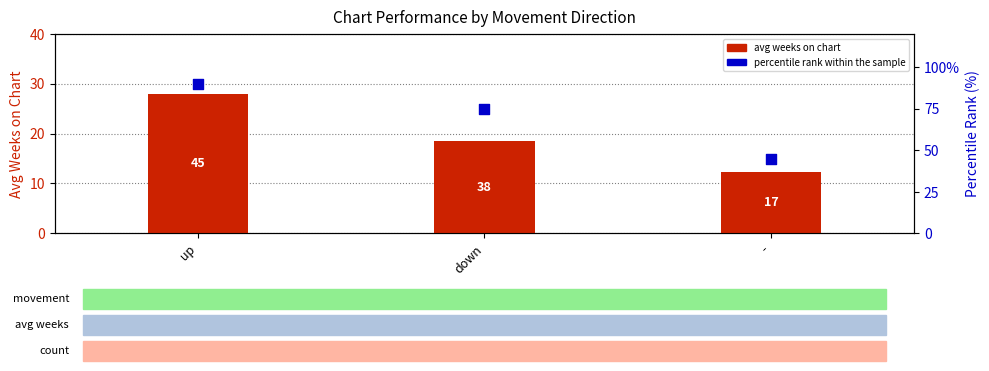

Which series has the largest total across all categories?

percentile rank